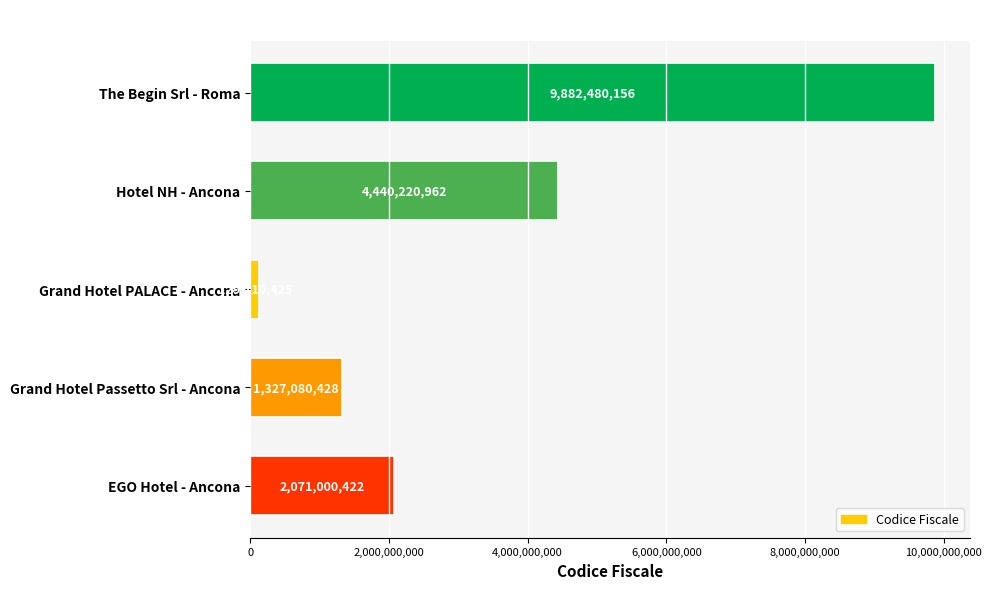

The chart shows a value of 2792074359 at EGO Hotel - Ancona. True or false?

False